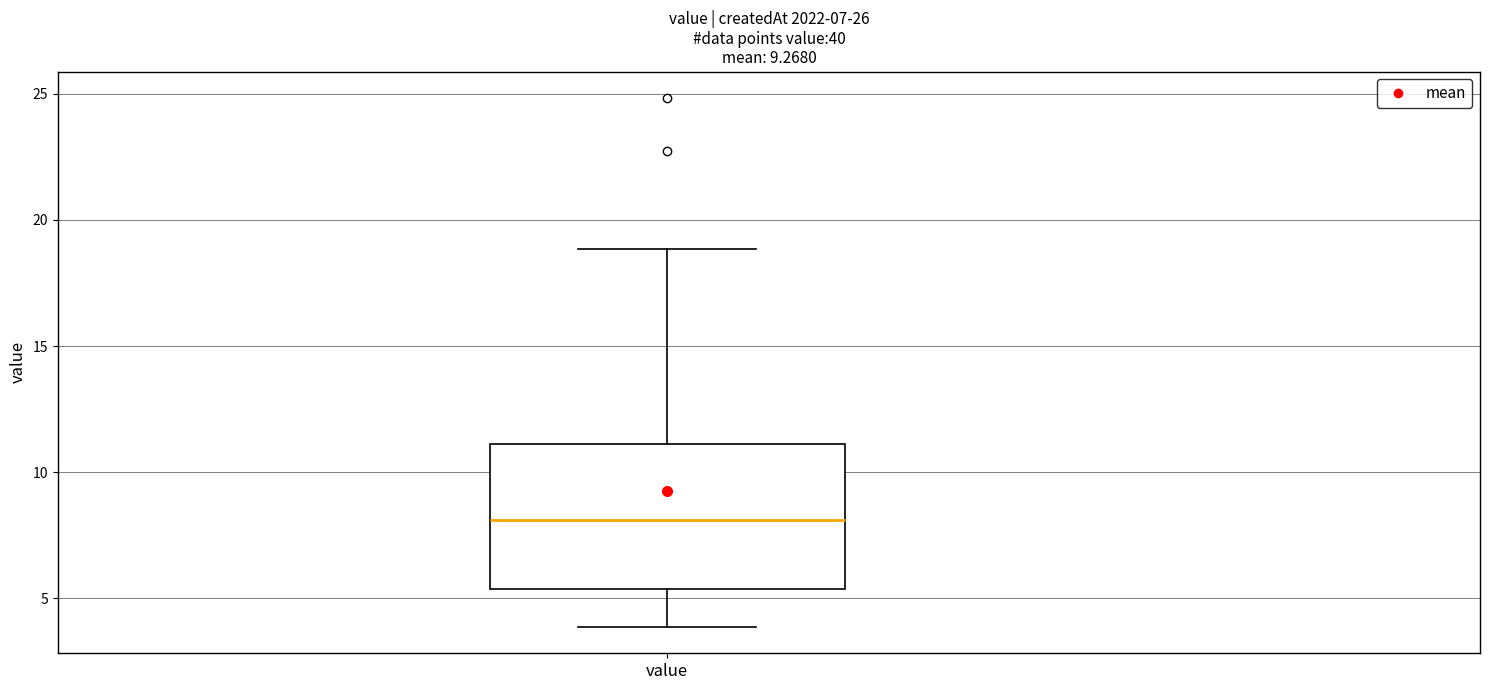

Read this box plot against the y-axis: the position of the median line, the range covered by the box, and the ends of both whiskers. The values are not printed on the chart, so give them approximately, as read against the axis.

median 8.0, box 5.5 to 11.0, whiskers 4.0 to 19.0